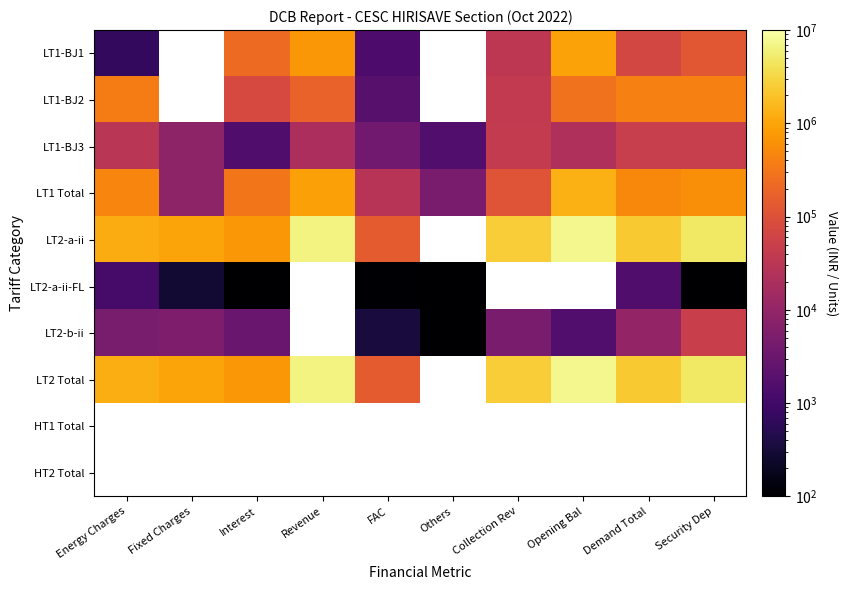

At how many categories does at least one series exceed 5126315?

2